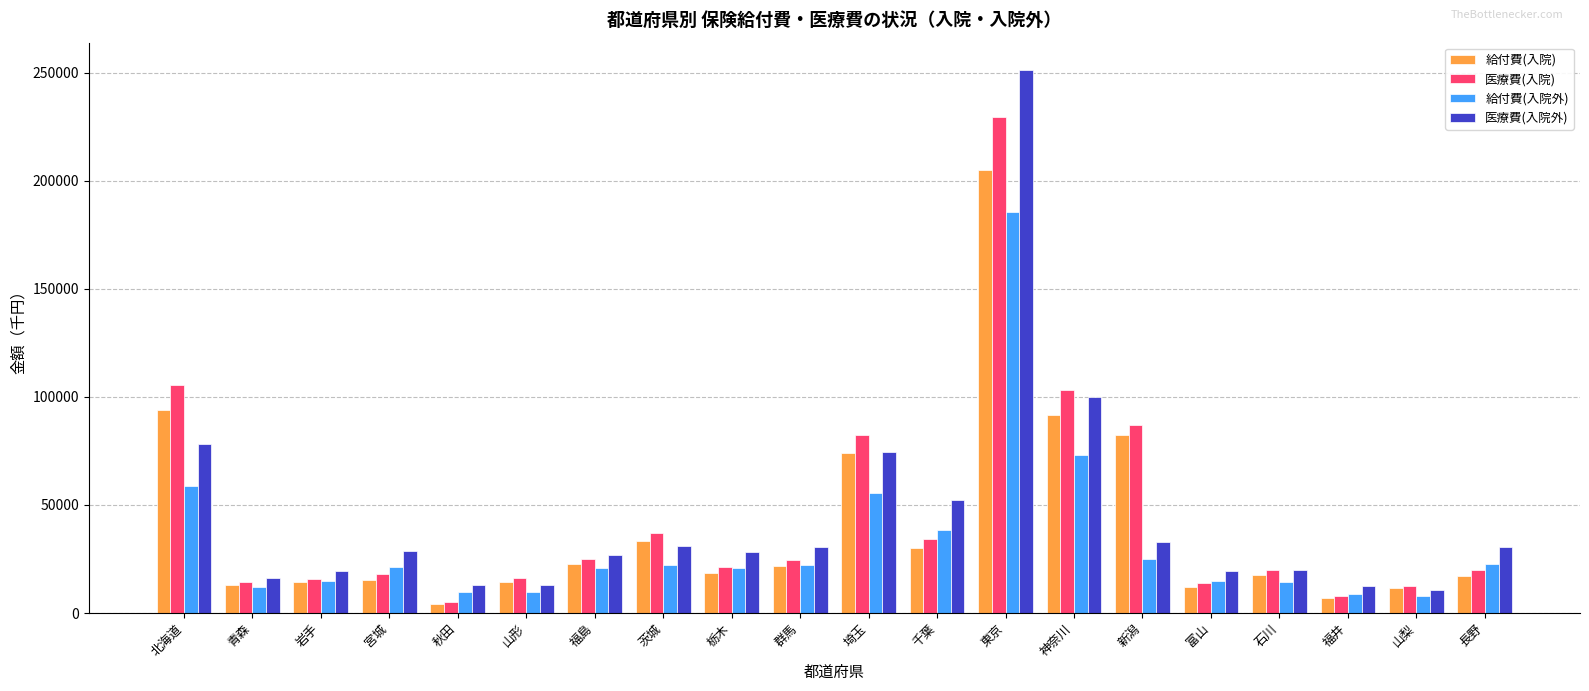

List the series in order of their peak value, highest first.

医療費(入院外), 医療費(入院), 給付費(入院), 給付費(入院外)